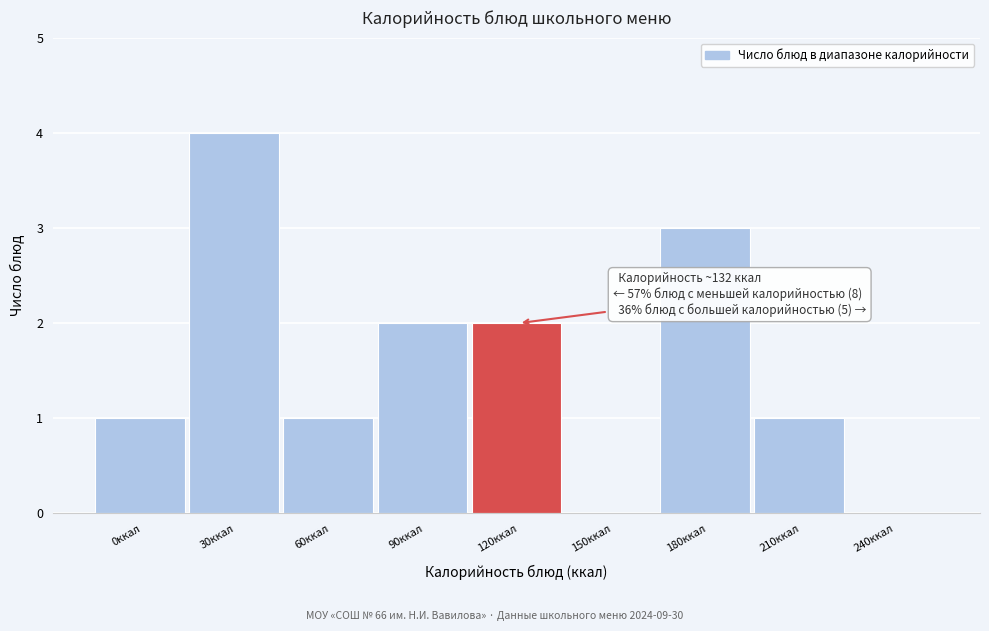

Reading left to right, list all the values displayed in this chart.

0ккал=1	30ккал=4	60ккал=1	90ккал=2	120ккал=2	150ккал=0	180ккал=3	210ккал=1	240ккал=0